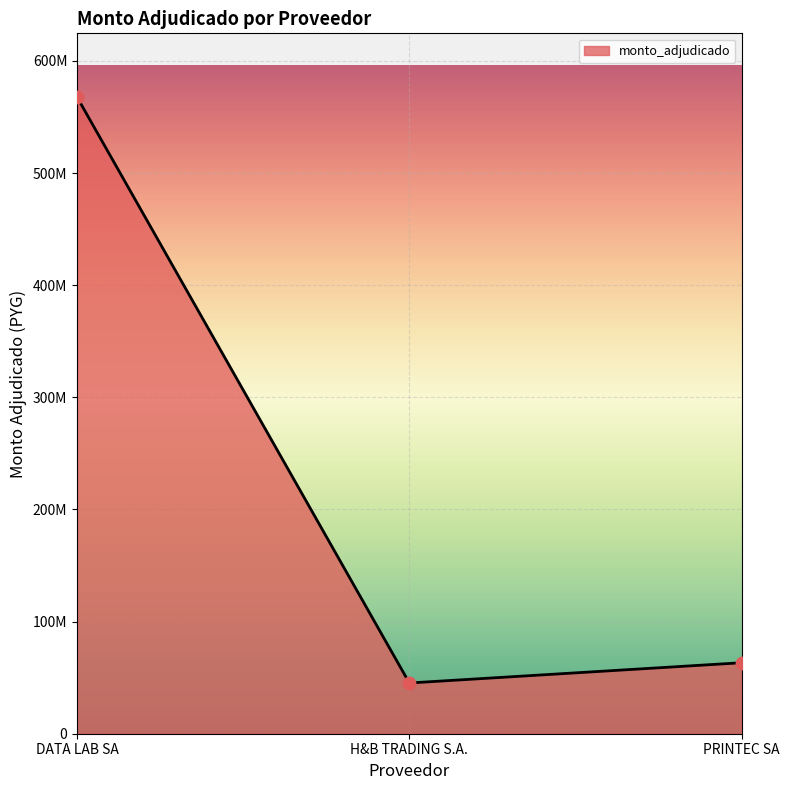

Which has a higher value, DATA LAB SA or PRINTEC SA?

DATA LAB SA